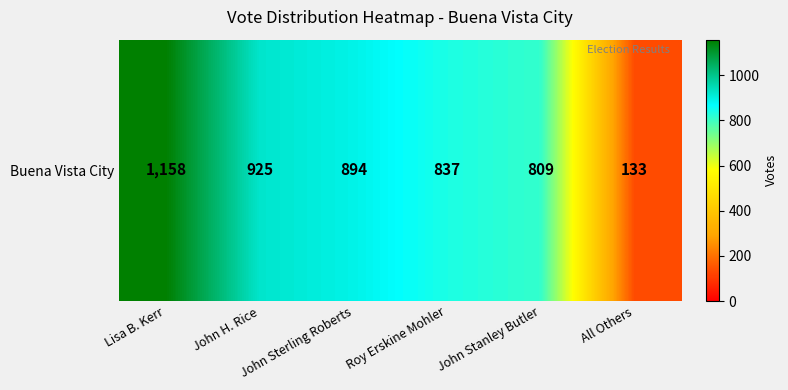

What is the smallest value displayed?

133